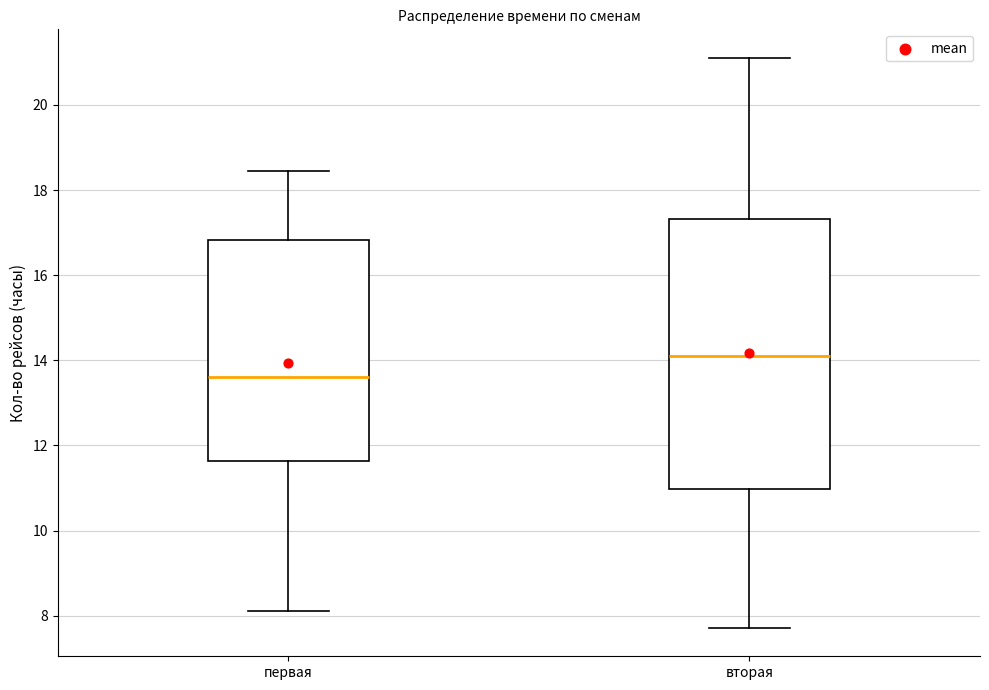

Where does the lower whisker of the box for первая end on the y-axis? The values are not printed on the chart, so give them approximately, as read against the axis.

8.2